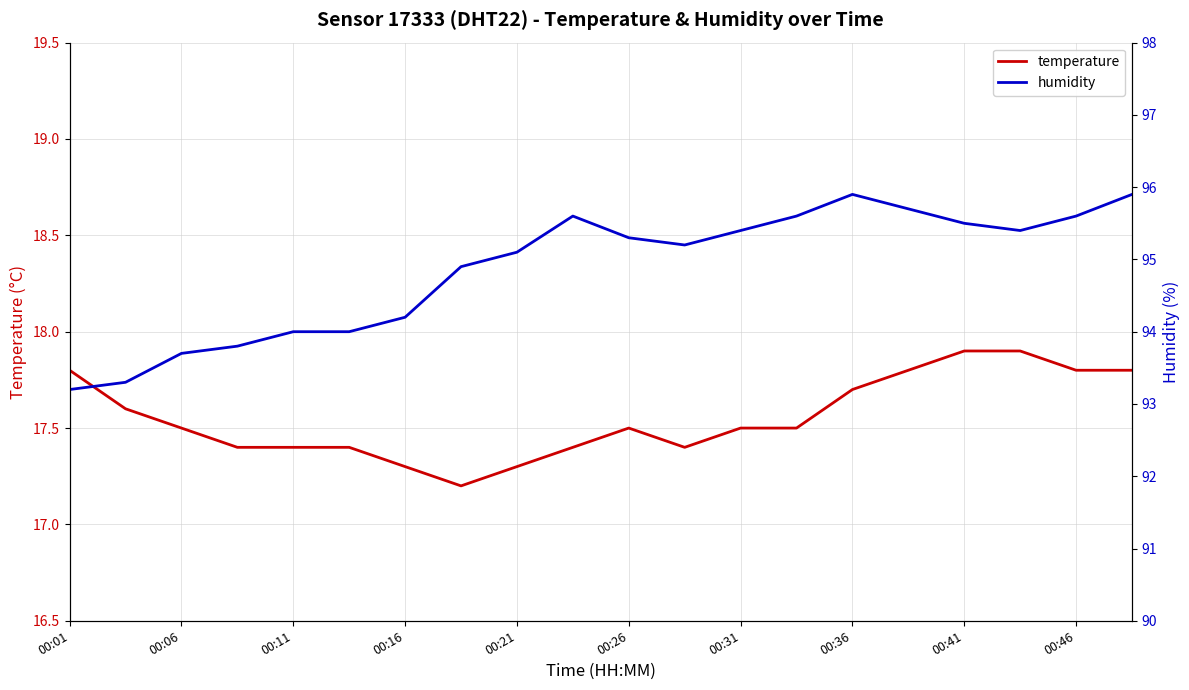

Is it true that temperature equals 8.4 at 00:16?

False